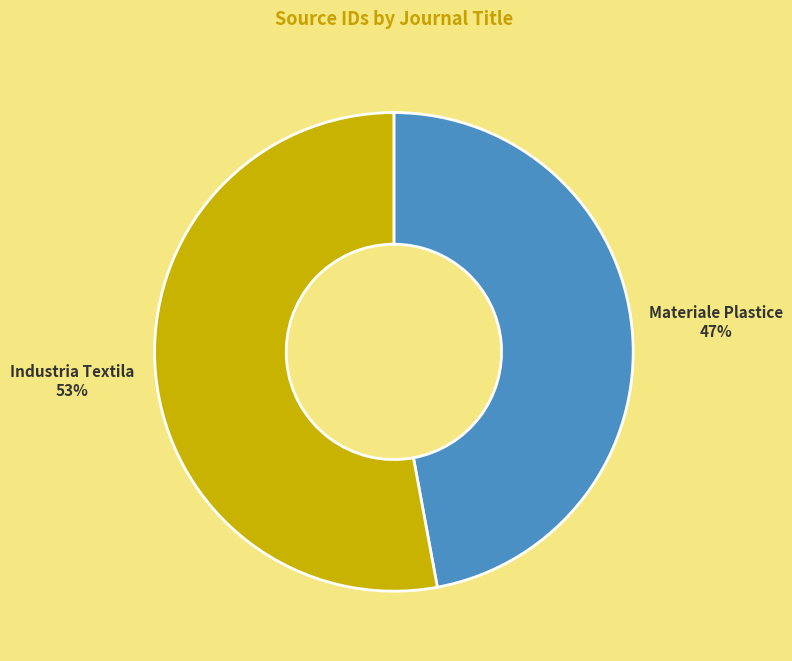

What is the majority slice?

Industria Textila